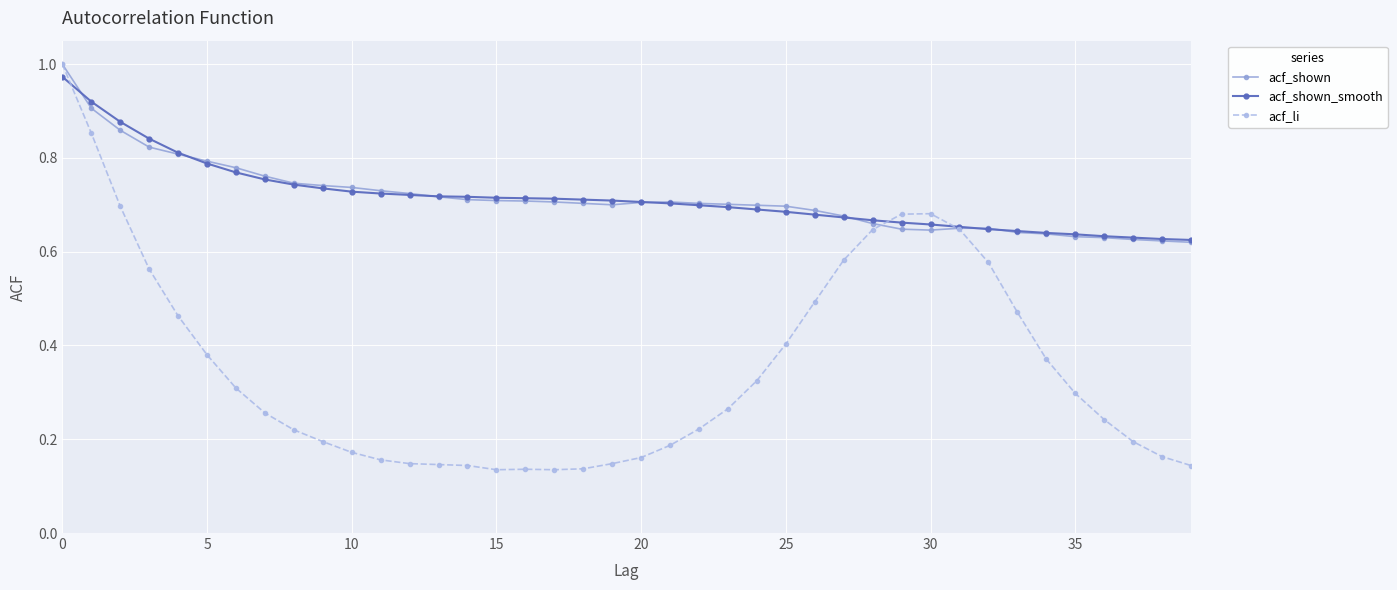

How many distinct data groups are displayed?

3